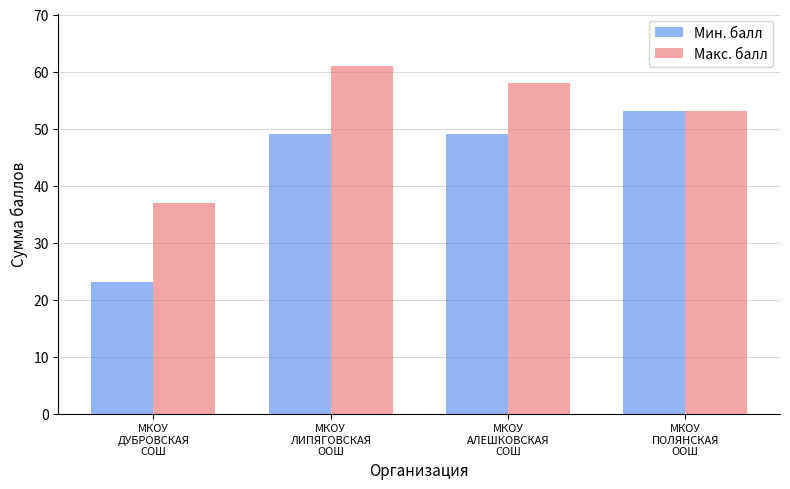

Reading left to right, list all the values displayed in this chart.

Мин. балл: 23	49	49	53
Макс. балл: 37	61	58	53